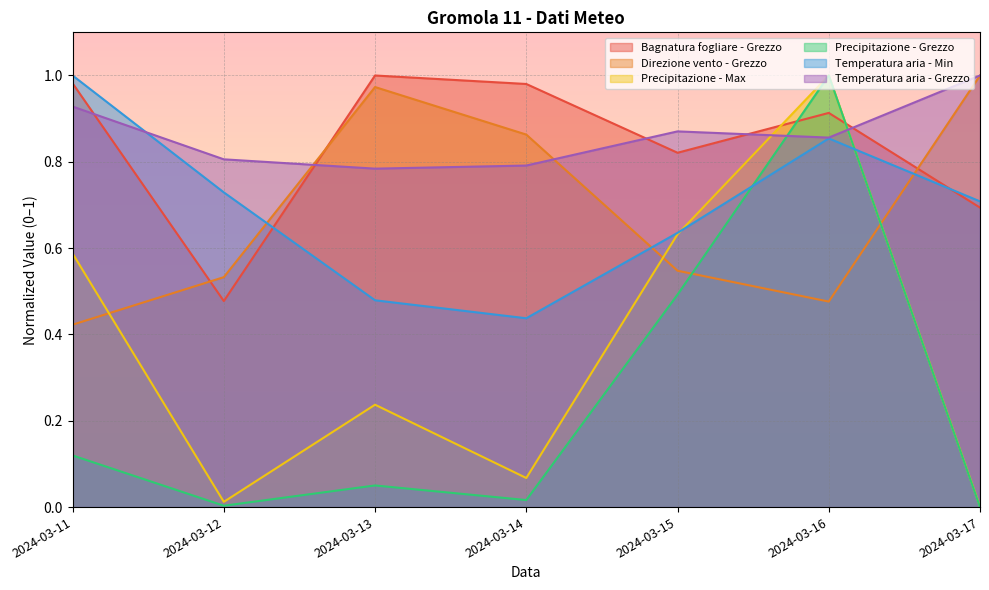

Where is Temperatura aria - Grezzo nearest to the value 0?

2024-03-13